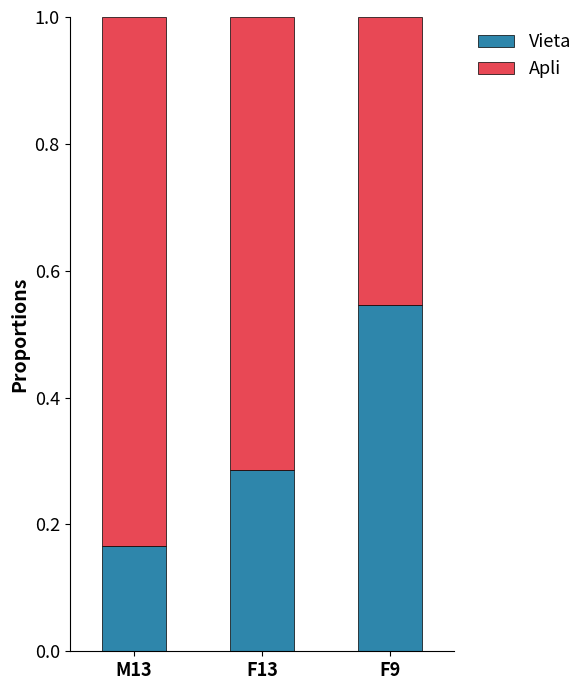

Which category has the highest value in the Vieta series?

F9